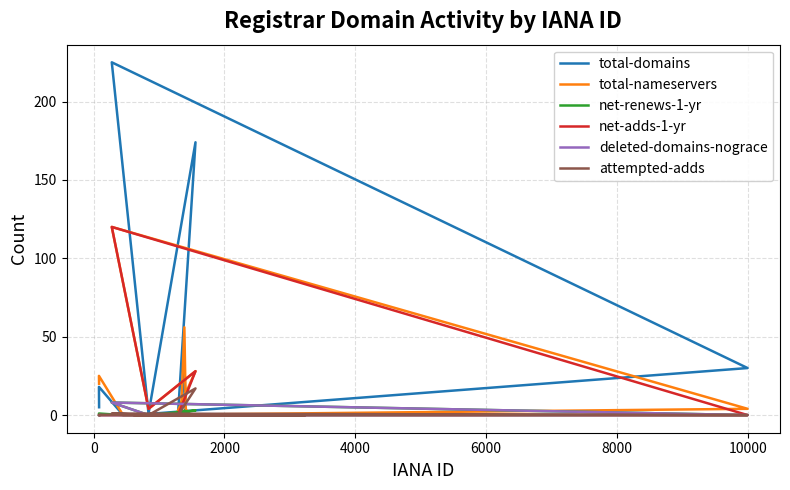

True or false: total-domains has more than 2 interior local peaks.

True